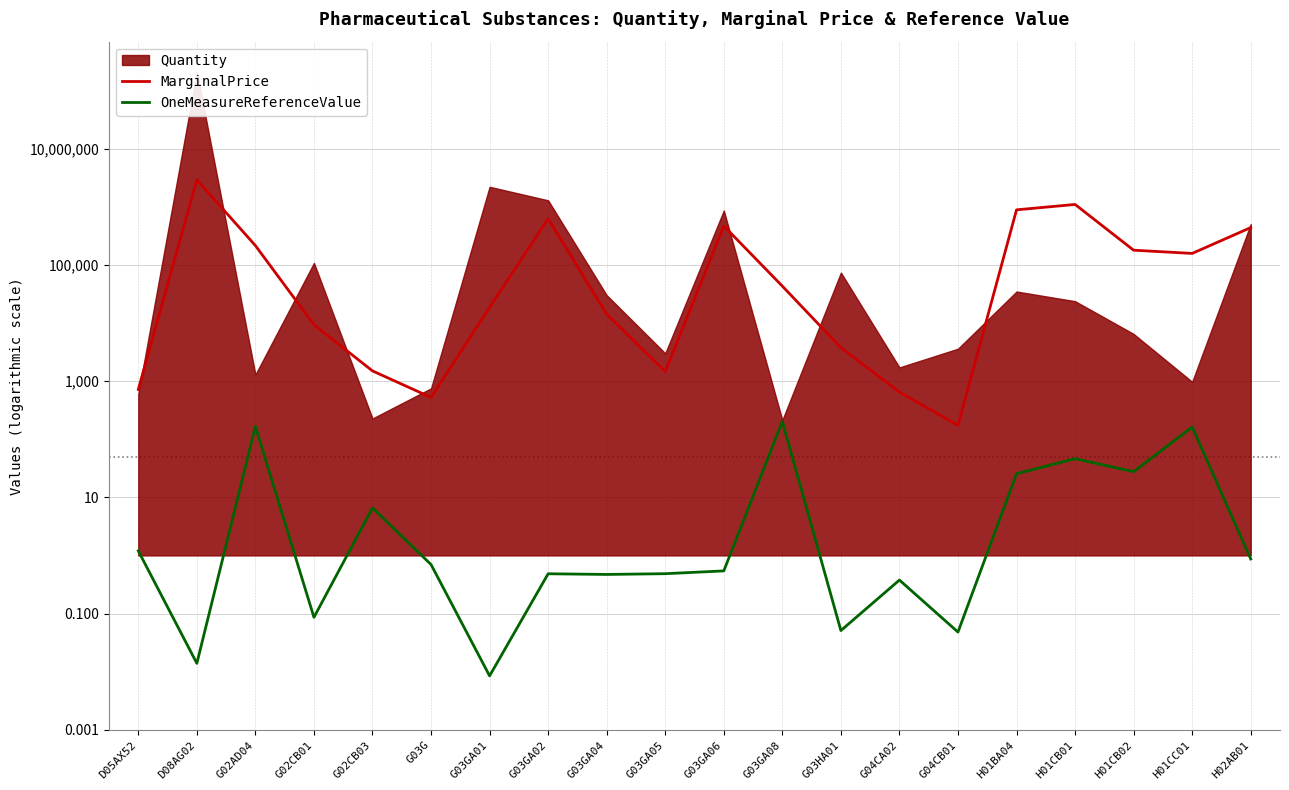

Where is the first local maximum for OneMeasureReferenceValue?

G02AD04